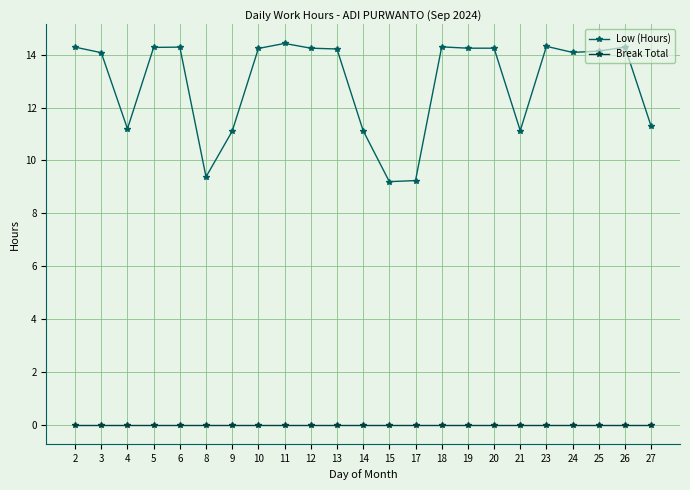

Rank the series at 14 from highest to lowest value.

Low (Hours), Break Total